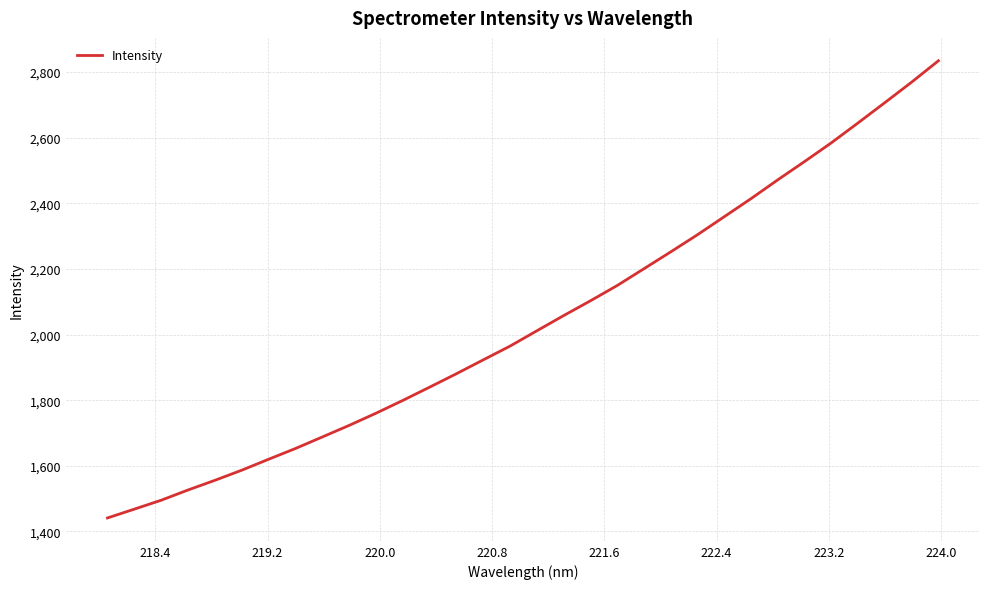

What is the difference between the maximum and minimum values?

1393.4